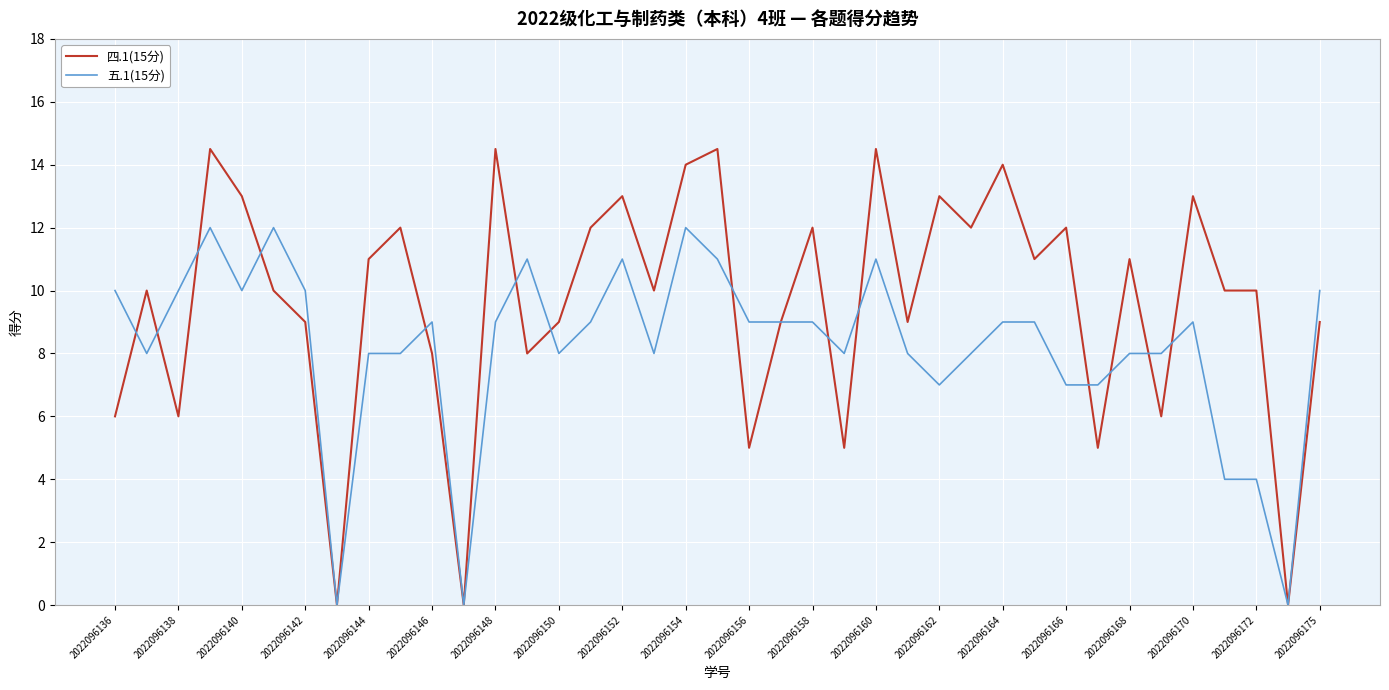

How many lines are shown in the chart?

2